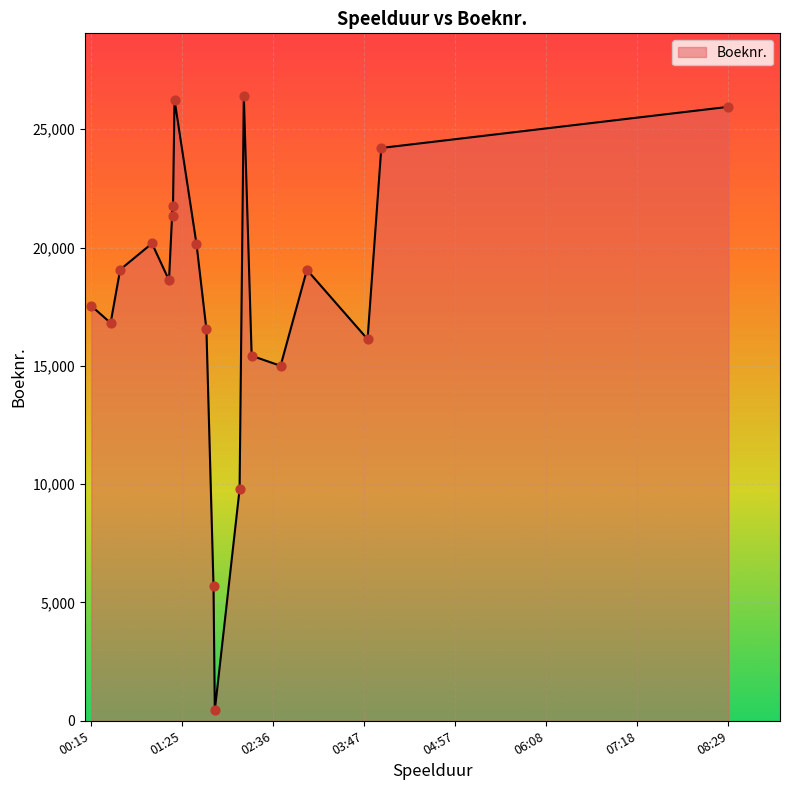

What is the maximum value shown in the chart?

26413